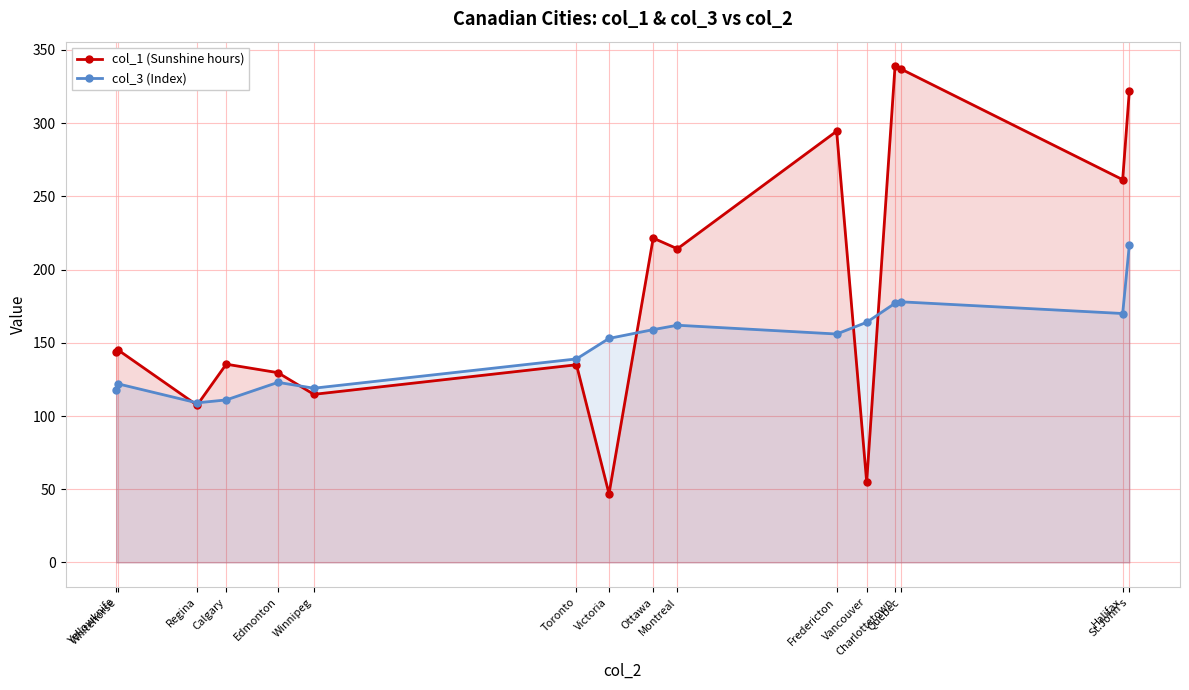

At which category does col_1 (Sunshine hours) reach its first local valley?

Regina